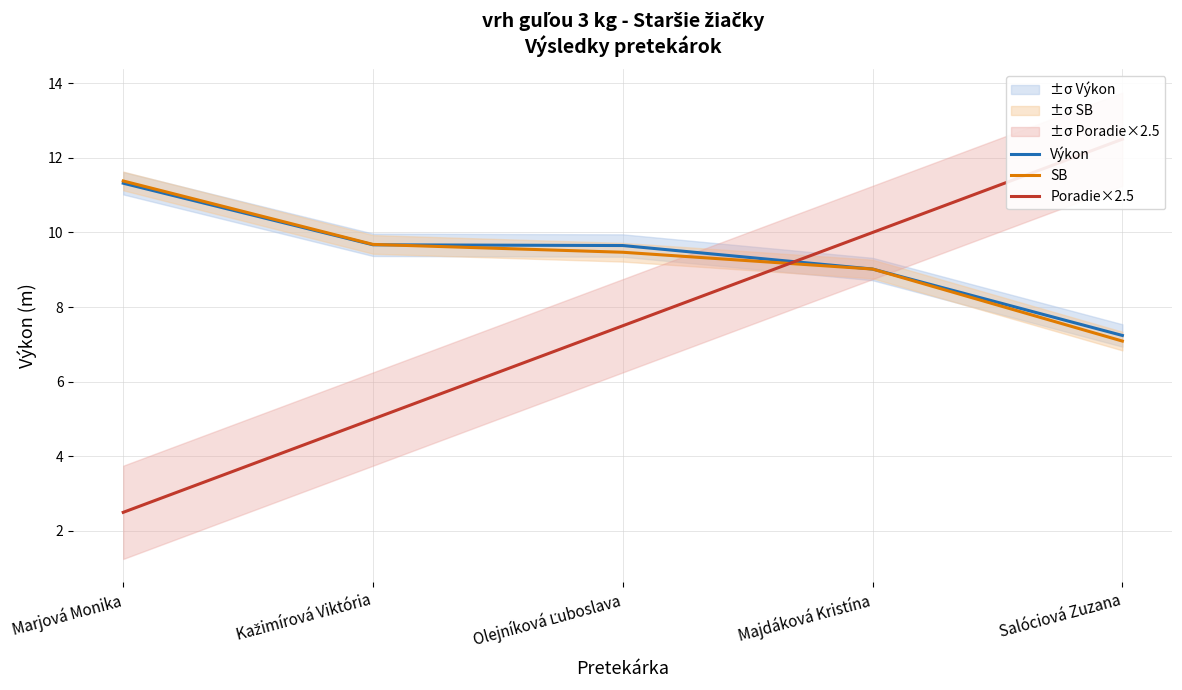

Does the chart have visible grid lines?

Yes